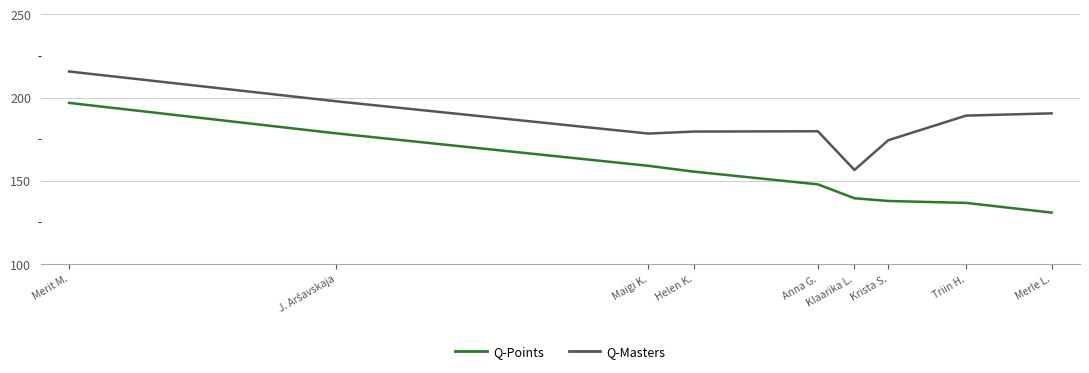

What is the value of the Q-Masters point at the 4th from the left?

179.6